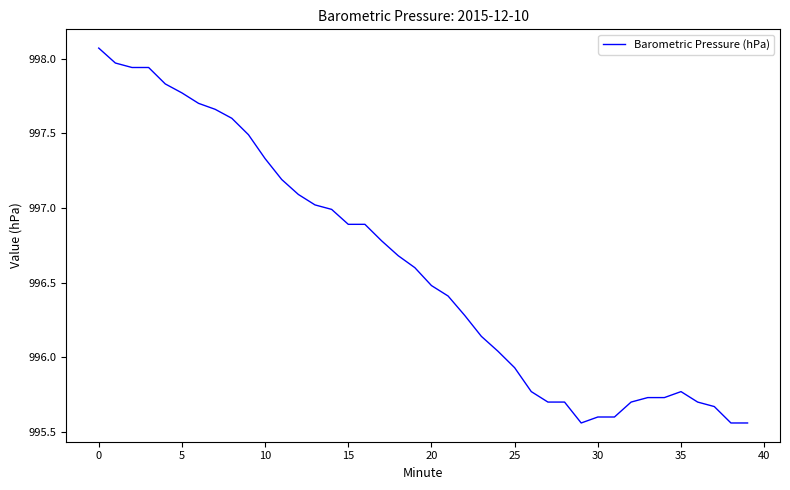

What is the difference between the maximum and minimum values?

2.5